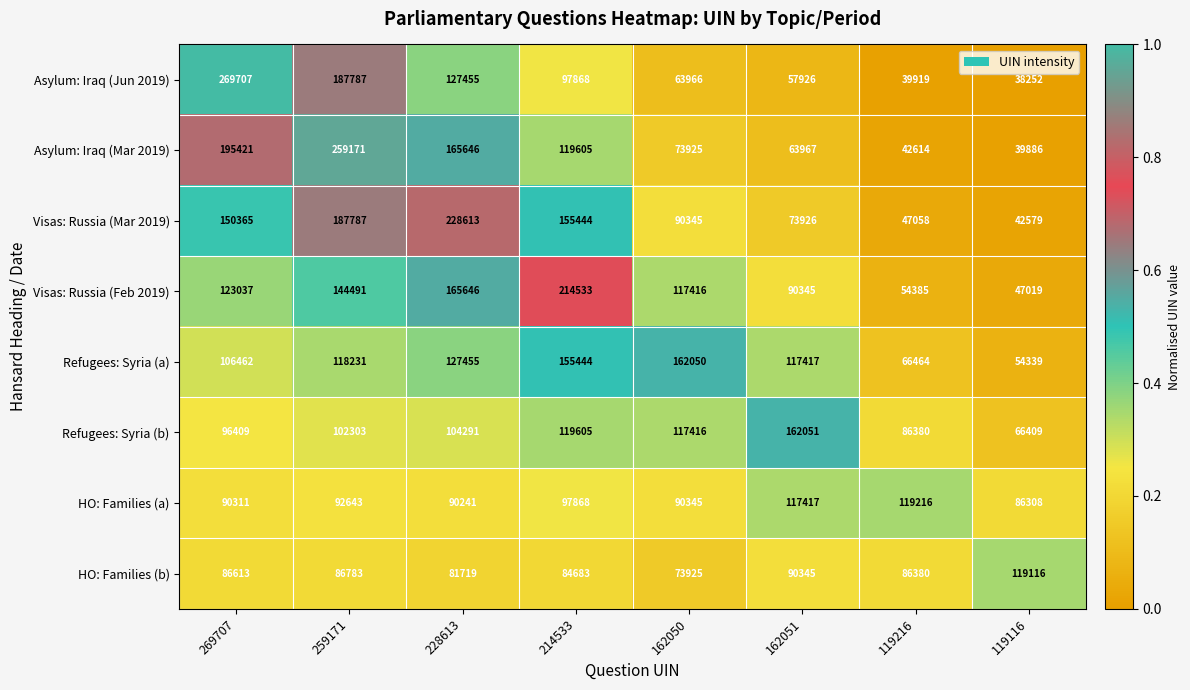

What value does the Asylum: Iraq (Jun 2019) series have at 162050, to the nearest 50?

63950